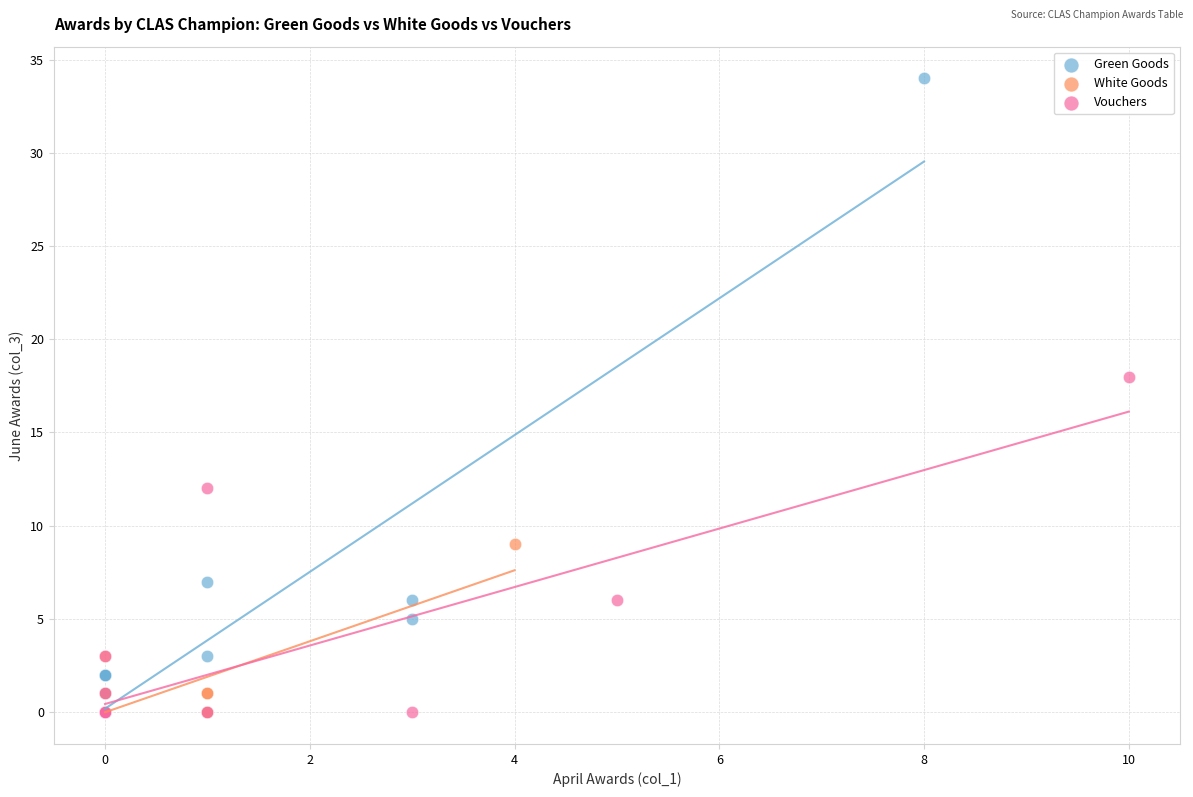

Which series contains the highest Y value?

Green Goods